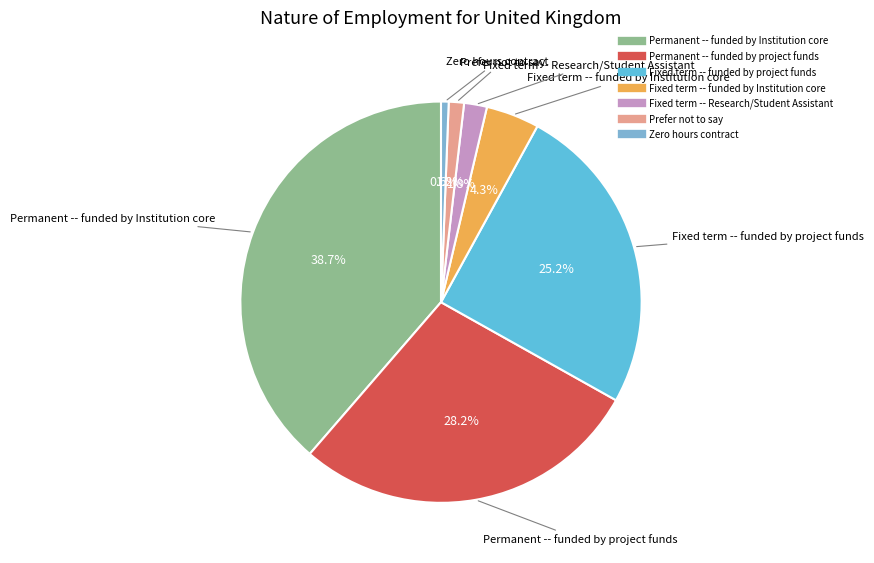

Is Prefer not to say the majority of the pie?

No